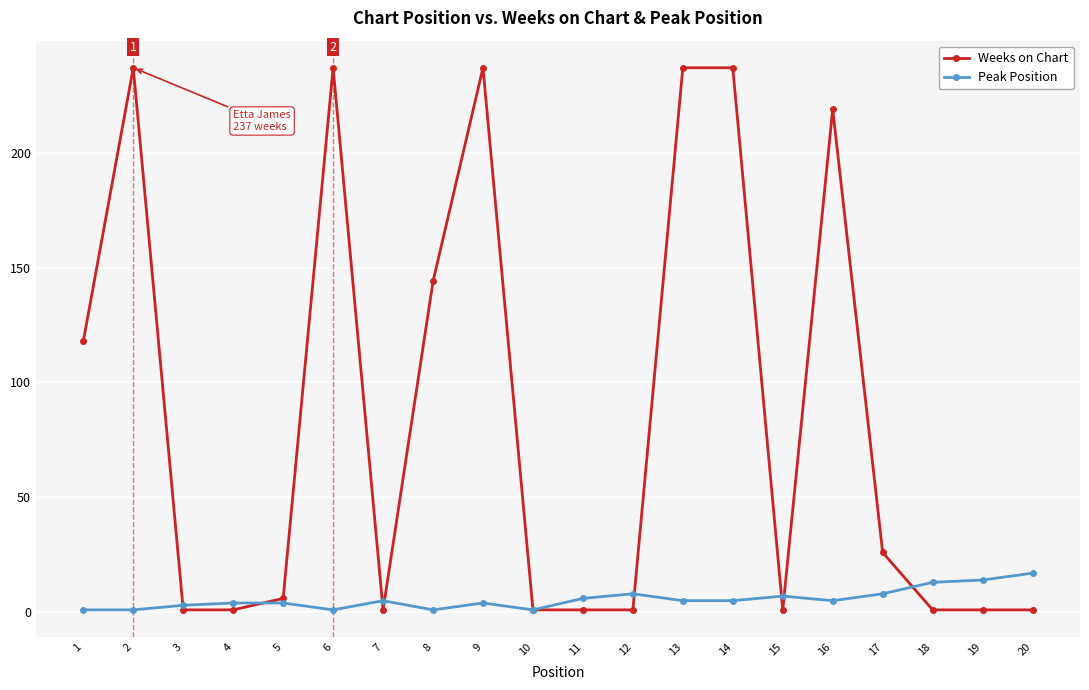

Which series has the largest total across all categories?

Weeks on Chart